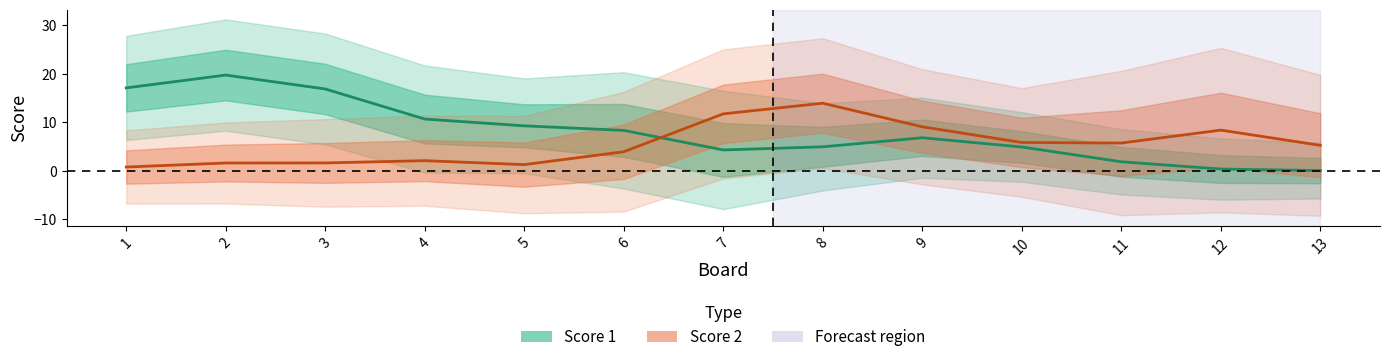

Which series has the largest total across all categories?

Score 1